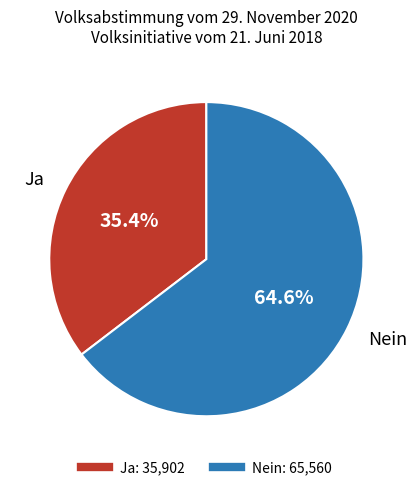

To the nearest percent, what is the combined percentage of Ja and Nein?

100%